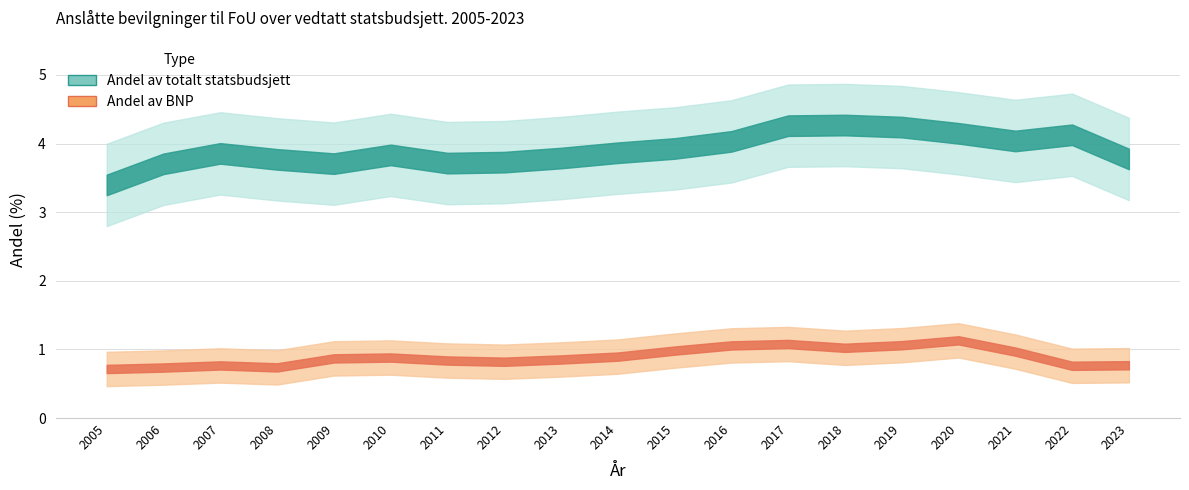

At how many categories does at least one series exceed 2?

19